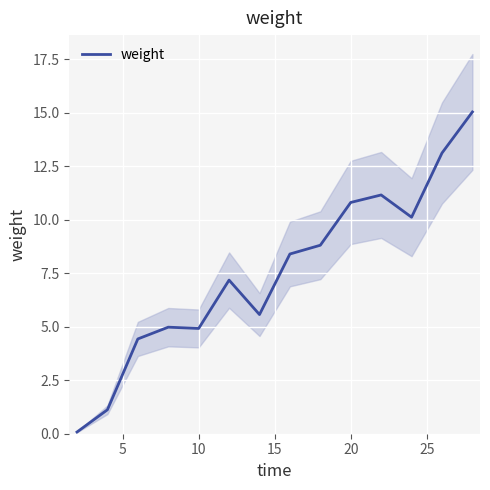

Is this an area chart (filled region under the line)?

No